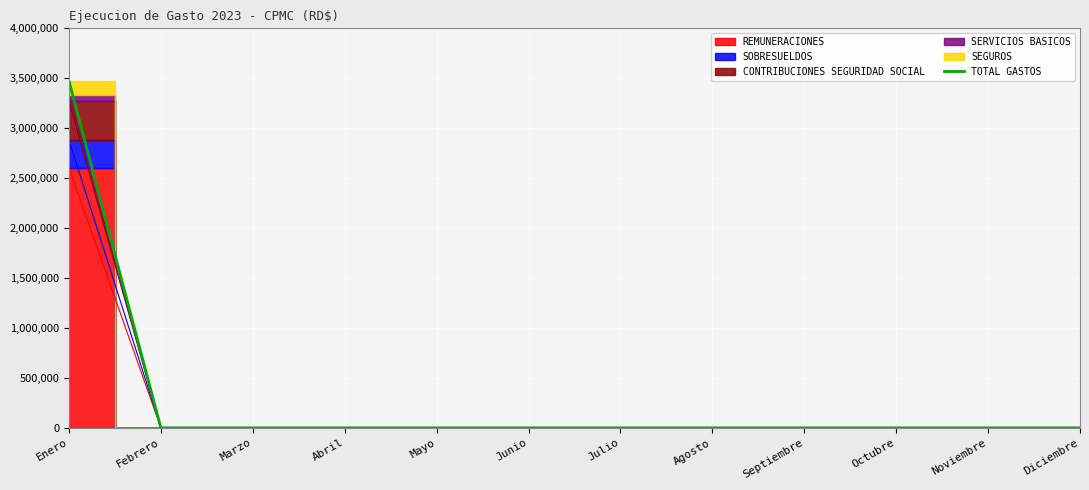

Is this an area chart (filled region under the line)?

No